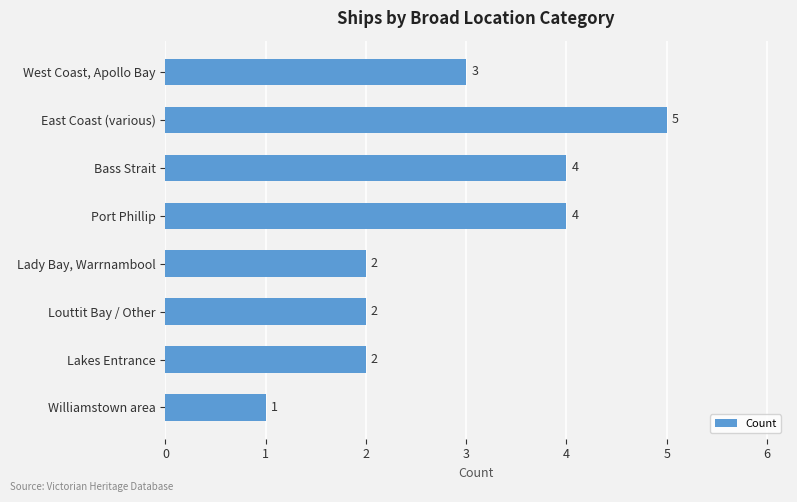

How many values are below 3?

4